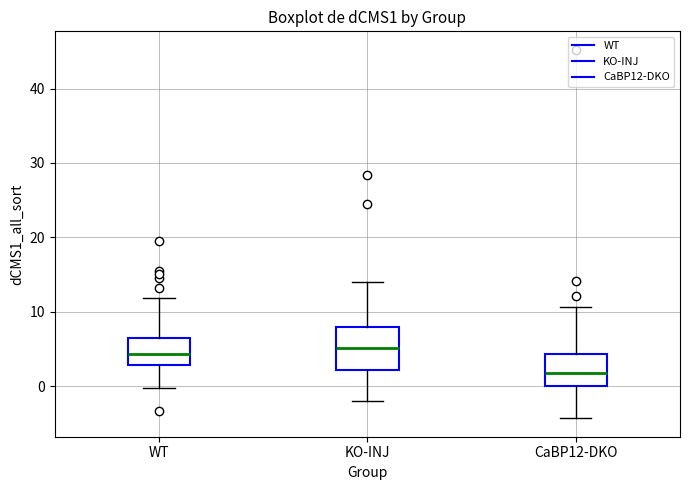

Reading left to right, transcribe this box plot: for each box, give where its median line is, the range the box spans, and where its two whiskers end, as read against the y-axis. The values are not printed on the chart, so give them approximately, as read against the axis.

WT: median 4, box 3 to 6, whiskers 0 to 12
KO-INJ: median 5, box 2 to 8, whiskers -2 to 14
CaBP12-DKO: median 2, box 0 to 4, whiskers -4 to 11